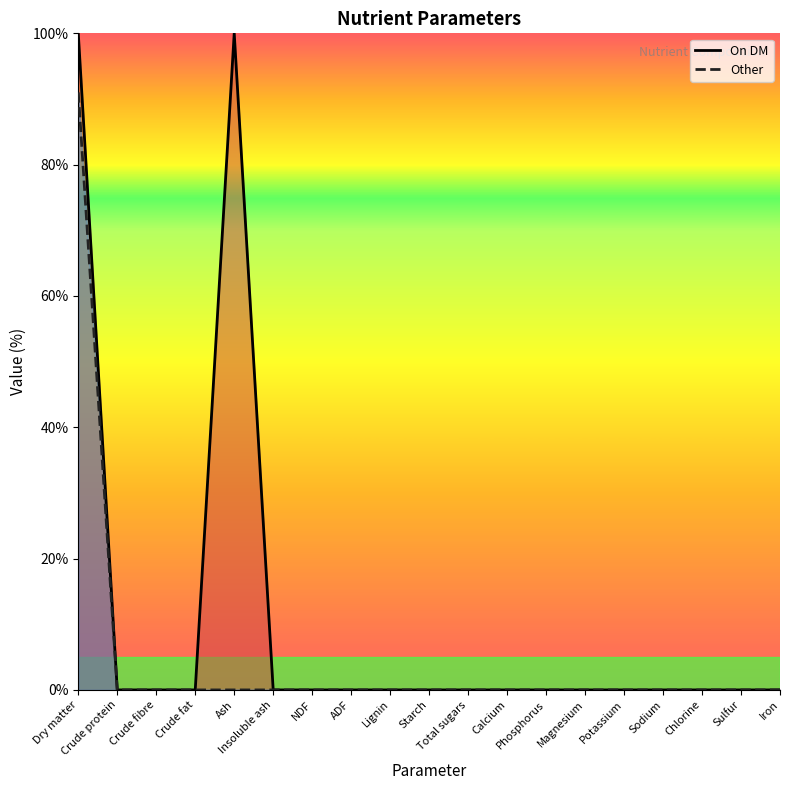

Which category has the highest value in the On DM series?

Dry matter